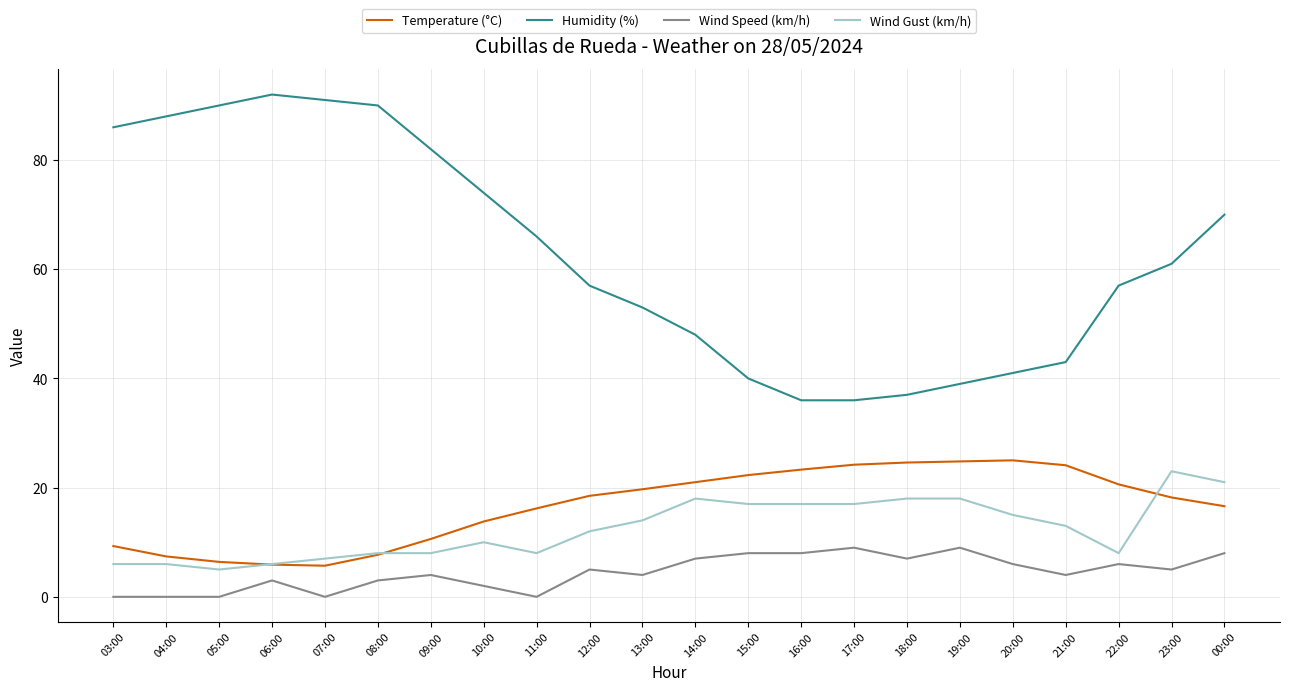

The Wind Speed (km/h) series shows 12.6 at 15:00. True or false?

False